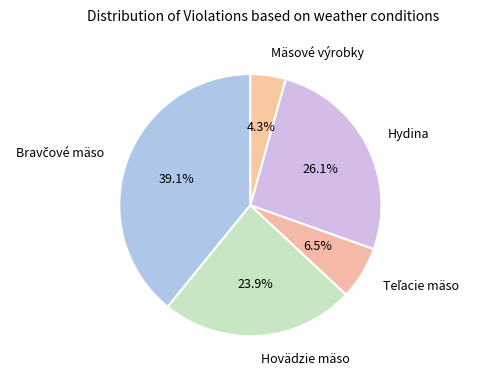

To the nearest percent, what is the difference between the largest and smallest slice percentages?

35%